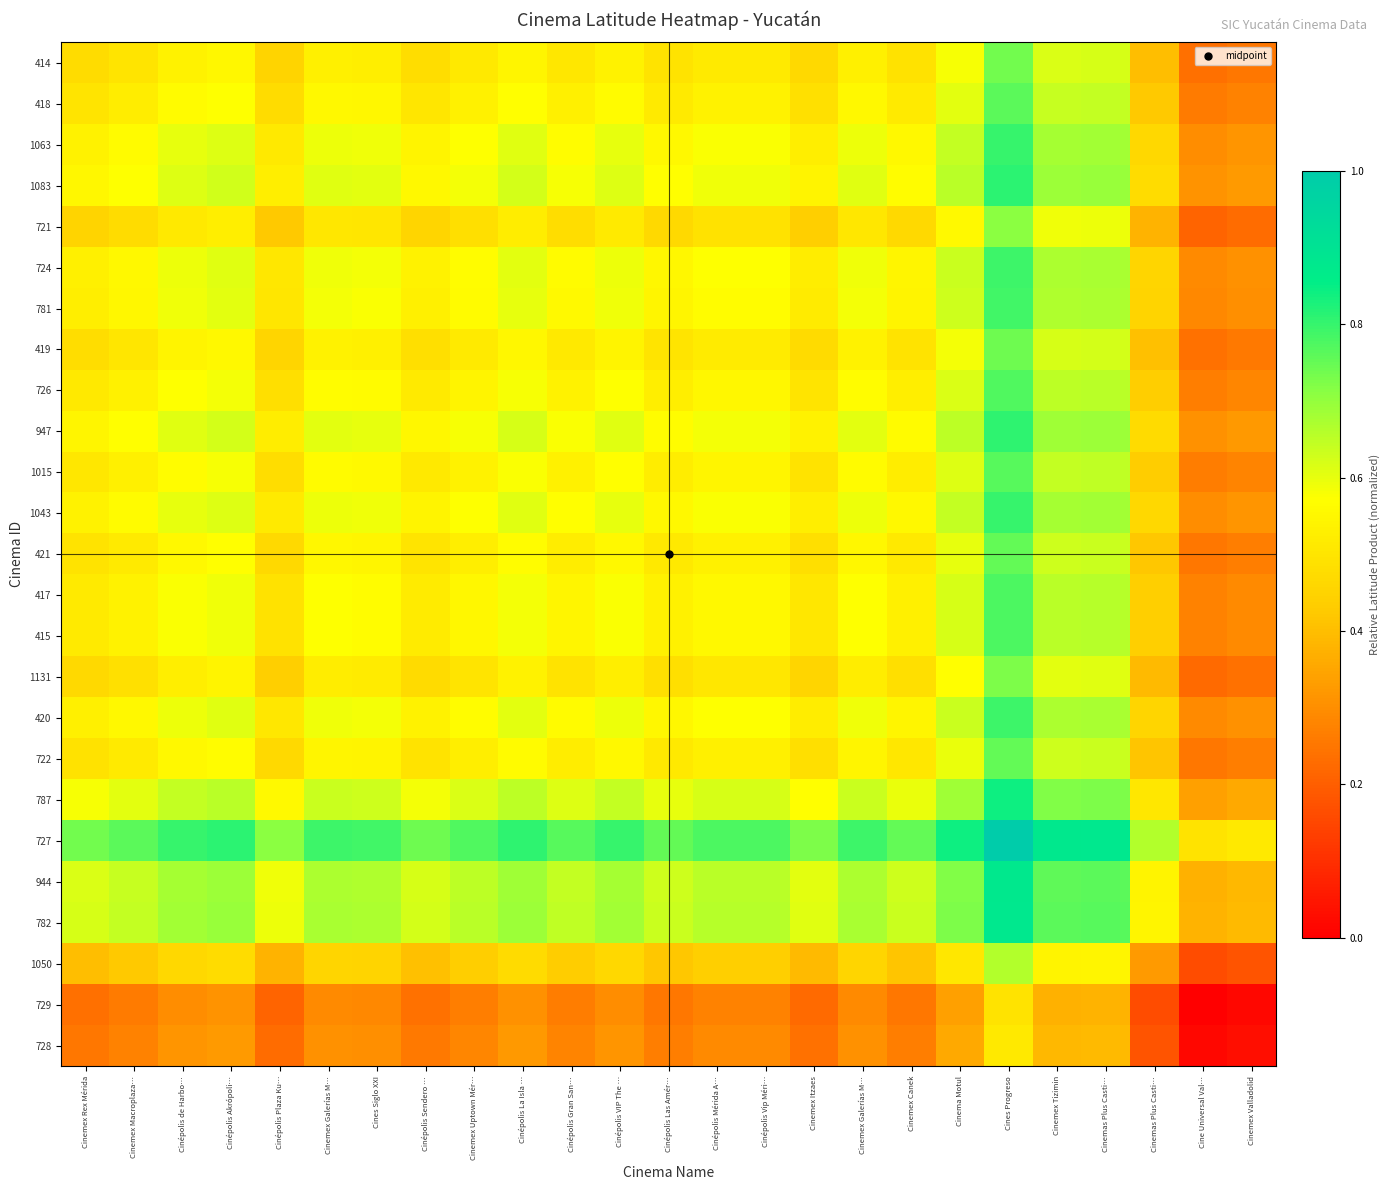

Reading left to right, list all the values displayed in this chart.

414: Cinemex Rex Mérida=0.5	Cinemex Macroplaza…=0.5	Cinépolis de Harbo…=0.5	Cinépolis Akrópoli…=0.6	Cinépolis Plaza Ku…=0.4	Cinemex Galerías M…=0.5	Cines Siglo XXI=0.5	Cinépolis Sendero …=0.5	Cinemex Uptown Mér…=0.5	Cinépolis La Isla …=0.5	Cinépolis Gran San…=0.5	Cinépolis VIP The …=0.5	Cinépolis Las Amér…=0.5	Cinépolis Mérida A…=0.5	Cinépolis Vip Méri…=0.5	Cinemex Itzaes=0.5	Cinemex Galerías M…=0.5	Cinemex Canek=0.5	Cinema Motul=0.6	Cines Progreso=0.7	Cinemex Tizimin=0.6	Cinemas Plus Casti…=0.6	Cinemas Plus Casti…=0.4	Cine Universal Val…=0.2	Cinemex Valladolid=0.3
418: Cinemex Rex Mérida=0.5	Cinemex Macroplaza…=0.5	Cinépolis de Harbo…=0.6	Cinépolis Akrópoli…=0.6	Cinépolis Plaza Ku…=0.5	Cinemex Galerías M…=0.6	Cines Siglo XXI=0.5	Cinépolis Sendero …=0.5	Cinemex Uptown Mér…=0.5	Cinépolis La Isla …=0.6	Cinépolis Gran San…=0.5	Cinépolis VIP The …=0.6	Cinépolis Las Amér…=0.5	Cinépolis Mérida A…=0.5	Cinépolis Vip Méri…=0.5	Cinemex Itzaes=0.5	Cinemex Galerías M…=0.6	Cinemex Canek=0.5	Cinema Motul=0.6	Cines Progreso=0.8	Cinemex Tizimin=0.6	Cinemas Plus Casti…=0.6	Cinemas Plus Casti…=0.4	Cine Universal Val…=0.3	Cinemex Valladolid=0.3
1063: Cinemex Rex Mérida=0.5	Cinemex Macroplaza…=0.6	Cinépolis de Harbo…=0.6	Cinépolis Akrópoli…=0.6	Cinépolis Plaza Ku…=0.5	Cinemex Galerías M…=0.6	Cines Siglo XXI=0.6	Cinépolis Sendero …=0.5	Cinemex Uptown Mér…=0.6	Cinépolis La Isla …=0.6	Cinépolis Gran San…=0.6	Cinépolis VIP The …=0.6	Cinépolis Las Amér…=0.6	Cinépolis Mérida A…=0.6	Cinépolis Vip Méri…=0.6	Cinemex Itzaes=0.5	Cinemex Galerías M…=0.6	Cinemex Canek=0.6	Cinema Motul=0.6	Cines Progreso=0.8	Cinemex Tizimin=0.7	Cinemas Plus Casti…=0.7	Cinemas Plus Casti…=0.5	Cine Universal Val…=0.3	Cinemex Valladolid=0.3
1083: Cinemex Rex Mérida=0.6	Cinemex Macroplaza…=0.6	Cinépolis de Harbo…=0.6	Cinépolis Akrópoli…=0.6	Cinépolis Plaza Ku…=0.5	Cinemex Galerías M…=0.6	Cines Siglo XXI=0.6	Cinépolis Sendero …=0.6	Cinemex Uptown Mér…=0.6	Cinépolis La Isla …=0.6	Cinépolis Gran San…=0.6	Cinépolis VIP The …=0.6	Cinépolis Las Amér…=0.6	Cinépolis Mérida A…=0.6	Cinépolis Vip Méri…=0.6	Cinemex Itzaes=0.5	Cinemex Galerías M…=0.6	Cinemex Canek=0.6	Cinema Motul=0.7	Cines Progreso=0.8	Cinemex Tizimin=0.7	Cinemas Plus Casti…=0.7	Cinemas Plus Casti…=0.5	Cine Universal Val…=0.3	Cinemex Valladolid=0.3
721: Cinemex Rex Mérida=0.4	Cinemex Macroplaza…=0.5	Cinépolis de Harbo…=0.5	Cinépolis Akrópoli…=0.5	Cinépolis Plaza Ku…=0.4	Cinemex Galerías M…=0.5	Cines Siglo XXI=0.5	Cinépolis Sendero …=0.5	Cinemex Uptown Mér…=0.5	Cinépolis La Isla …=0.5	Cinépolis Gran San…=0.5	Cinépolis VIP The …=0.5	Cinépolis Las Amér…=0.5	Cinépolis Mérida A…=0.5	Cinépolis Vip Méri…=0.5	Cinemex Itzaes=0.4	Cinemex Galerías M…=0.5	Cinemex Canek=0.5	Cinema Motul=0.6	Cines Progreso=0.7	Cinemex Tizimin=0.6	Cinemas Plus Casti…=0.6	Cinemas Plus Casti…=0.4	Cine Universal Val…=0.2	Cinemex Valladolid=0.2
724: Cinemex Rex Mérida=0.5	Cinemex Macroplaza…=0.6	Cinépolis de Harbo…=0.6	Cinépolis Akrópoli…=0.6	Cinépolis Plaza Ku…=0.5	Cinemex Galerías M…=0.6	Cines Siglo XXI=0.6	Cinépolis Sendero …=0.5	Cinemex Uptown Mér…=0.6	Cinépolis La Isla …=0.6	Cinépolis Gran San…=0.6	Cinépolis VIP The …=0.6	Cinépolis Las Amér…=0.5	Cinépolis Mérida A…=0.6	Cinépolis Vip Méri…=0.6	Cinemex Itzaes=0.5	Cinemex Galerías M…=0.6	Cinemex Canek=0.5	Cinema Motul=0.6	Cines Progreso=0.8	Cinemex Tizimin=0.7	Cinemas Plus Casti…=0.7	Cinemas Plus Casti…=0.5	Cine Universal Val…=0.3	Cinemex Valladolid=0.3
781: Cinemex Rex Mérida=0.5	Cinemex Macroplaza…=0.5	Cinépolis de Harbo…=0.6	Cinépolis Akrópoli…=0.6	Cinépolis Plaza Ku…=0.5	Cinemex Galerías M…=0.6	Cines Siglo XXI=0.6	Cinépolis Sendero …=0.5	Cinemex Uptown Mér…=0.6	Cinépolis La Isla …=0.6	Cinépolis Gran San…=0.6	Cinépolis VIP The …=0.6	Cinépolis Las Amér…=0.5	Cinépolis Mérida A…=0.6	Cinépolis Vip Méri…=0.6	Cinemex Itzaes=0.5	Cinemex Galerías M…=0.6	Cinemex Canek=0.5	Cinema Motul=0.6	Cines Progreso=0.8	Cinemex Tizimin=0.7	Cinemas Plus Casti…=0.7	Cinemas Plus Casti…=0.5	Cine Universal Val…=0.3	Cinemex Valladolid=0.3
419: Cinemex Rex Mérida=0.5	Cinemex Macroplaza…=0.5	Cinépolis de Harbo…=0.5	Cinépolis Akrópoli…=0.6	Cinépolis Plaza Ku…=0.5	Cinemex Galerías M…=0.5	Cines Siglo XXI=0.5	Cinépolis Sendero …=0.5	Cinemex Uptown Mér…=0.5	Cinépolis La Isla …=0.6	Cinépolis Gran San…=0.5	Cinépolis VIP The …=0.5	Cinépolis Las Amér…=0.5	Cinépolis Mérida A…=0.5	Cinépolis Vip Méri…=0.5	Cinemex Itzaes=0.5	Cinemex Galerías M…=0.5	Cinemex Canek=0.5	Cinema Motul=0.6	Cines Progreso=0.7	Cinemex Tizimin=0.6	Cinemas Plus Casti…=0.6	Cinemas Plus Casti…=0.4	Cine Universal Val…=0.2	Cinemex Valladolid=0.3
726: Cinemex Rex Mérida=0.5	Cinemex Macroplaza…=0.5	Cinépolis de Harbo…=0.6	Cinépolis Akrópoli…=0.6	Cinépolis Plaza Ku…=0.5	Cinemex Galerías M…=0.6	Cines Siglo XXI=0.6	Cinépolis Sendero …=0.5	Cinemex Uptown Mér…=0.5	Cinépolis La Isla …=0.6	Cinépolis Gran San…=0.5	Cinépolis VIP The …=0.6	Cinépolis Las Amér…=0.5	Cinépolis Mérida A…=0.5	Cinépolis Vip Méri…=0.5	Cinemex Itzaes=0.5	Cinemex Galerías M…=0.6	Cinemex Canek=0.5	Cinema Motul=0.6	Cines Progreso=0.8	Cinemex Tizimin=0.6	Cinemas Plus Casti…=0.7	Cinemas Plus Casti…=0.4	Cine Universal Val…=0.3	Cinemex Valladolid=0.3
947: Cinemex Rex Mérida=0.5	Cinemex Macroplaza…=0.6	Cinépolis de Harbo…=0.6	Cinépolis Akrópoli…=0.6	Cinépolis Plaza Ku…=0.5	Cinemex Galerías M…=0.6	Cines Siglo XXI=0.6	Cinépolis Sendero …=0.6	Cinemex Uptown Mér…=0.6	Cinépolis La Isla …=0.6	Cinépolis Gran San…=0.6	Cinépolis VIP The …=0.6	Cinépolis Las Amér…=0.6	Cinépolis Mérida A…=0.6	Cinépolis Vip Méri…=0.6	Cinemex Itzaes=0.5	Cinemex Galerías M…=0.6	Cinemex Canek=0.6	Cinema Motul=0.7	Cines Progreso=0.8	Cinemex Tizimin=0.7	Cinemas Plus Casti…=0.7	Cinemas Plus Casti…=0.5	Cine Universal Val…=0.3	Cinemex Valladolid=0.3
1015: Cinemex Rex Mérida=0.5	Cinemex Macroplaza…=0.5	Cinépolis de Harbo…=0.6	Cinépolis Akrópoli…=0.6	Cinépolis Plaza Ku…=0.5	Cinemex Galerías M…=0.6	Cines Siglo XXI=0.6	Cinépolis Sendero …=0.5	Cinemex Uptown Mér…=0.5	Cinépolis La Isla …=0.6	Cinépolis Gran San…=0.5	Cinépolis VIP The …=0.6	Cinépolis Las Amér…=0.5	Cinépolis Mérida A…=0.5	Cinépolis Vip Méri…=0.5	Cinemex Itzaes=0.5	Cinemex Galerías M…=0.6	Cinemex Canek=0.5	Cinema Motul=0.6	Cines Progreso=0.8	Cinemex Tizimin=0.6	Cinemas Plus Casti…=0.6	Cinemas Plus Casti…=0.4	Cine Universal Val…=0.3	Cinemex Valladolid=0.3
1043: Cinemex Rex Mérida=0.5	Cinemex Macroplaza…=0.6	Cinépolis de Harbo…=0.6	Cinépolis Akrópoli…=0.6	Cinépolis Plaza Ku…=0.5	Cinemex Galerías M…=0.6	Cines Siglo XXI=0.6	Cinépolis Sendero …=0.5	Cinemex Uptown Mér…=0.6	Cinépolis La Isla …=0.6	Cinépolis Gran San…=0.6	Cinépolis VIP The …=0.6	Cinépolis Las Amér…=0.6	Cinépolis Mérida A…=0.6	Cinépolis Vip Méri…=0.6	Cinemex Itzaes=0.5	Cinemex Galerías M…=0.6	Cinemex Canek=0.6	Cinema Motul=0.6	Cines Progreso=0.8	Cinemex Tizimin=0.7	Cinemas Plus Casti…=0.7	Cinemas Plus Casti…=0.5	Cine Universal Val…=0.3	Cinemex Valladolid=0.3
421: Cinemex Rex Mérida=0.5	Cinemex Macroplaza…=0.5	Cinépolis de Harbo…=0.6	Cinépolis Akrópoli…=0.6	Cinépolis Plaza Ku…=0.5	Cinemex Galerías M…=0.5	Cines Siglo XXI=0.5	Cinépolis Sendero …=0.5	Cinemex Uptown Mér…=0.5	Cinépolis La Isla …=0.6	Cinépolis Gran San…=0.5	Cinépolis VIP The …=0.6	Cinépolis Las Amér…=0.5	Cinépolis Mérida A…=0.5	Cinépolis Vip Méri…=0.5	Cinemex Itzaes=0.5	Cinemex Galerías M…=0.5	Cinemex Canek=0.5	Cinema Motul=0.6	Cines Progreso=0.8	Cinemex Tizimin=0.6	Cinemas Plus Casti…=0.6	Cinemas Plus Casti…=0.4	Cine Universal Val…=0.3	Cinemex Valladolid=0.3
417: Cinemex Rex Mérida=0.5	Cinemex Macroplaza…=0.5	Cinépolis de Harbo…=0.6	Cinépolis Akrópoli…=0.6	Cinépolis Plaza Ku…=0.5	Cinemex Galerías M…=0.6	Cines Siglo XXI=0.6	Cinépolis Sendero …=0.5	Cinemex Uptown Mér…=0.5	Cinépolis La Isla …=0.6	Cinépolis Gran San…=0.5	Cinépolis VIP The …=0.6	Cinépolis Las Amér…=0.5	Cinépolis Mérida A…=0.6	Cinépolis Vip Méri…=0.6	Cinemex Itzaes=0.5	Cinemex Galerías M…=0.6	Cinemex Canek=0.5	Cinema Motul=0.6	Cines Progreso=0.8	Cinemex Tizimin=0.7	Cinemas Plus Casti…=0.7	Cinemas Plus Casti…=0.4	Cine Universal Val…=0.3	Cinemex Valladolid=0.3
415: Cinemex Rex Mérida=0.5	Cinemex Macroplaza…=0.5	Cinépolis de Harbo…=0.6	Cinépolis Akrópoli…=0.6	Cinépolis Plaza Ku…=0.5	Cinemex Galerías M…=0.6	Cines Siglo XXI=0.6	Cinépolis Sendero …=0.5	Cinemex Uptown Mér…=0.5	Cinépolis La Isla …=0.6	Cinépolis Gran San…=0.5	Cinépolis VIP The …=0.6	Cinépolis Las Amér…=0.5	Cinépolis Mérida A…=0.6	Cinépolis Vip Méri…=0.6	Cinemex Itzaes=0.5	Cinemex Galerías M…=0.6	Cinemex Canek=0.5	Cinema Motul=0.6	Cines Progreso=0.8	Cinemex Tizimin=0.7	Cinemas Plus Casti…=0.7	Cinemas Plus Casti…=0.4	Cine Universal Val…=0.3	Cinemex Valladolid=0.3
1131: Cinemex Rex Mérida=0.5	Cinemex Macroplaza…=0.5	Cinépolis de Harbo…=0.5	Cinépolis Akrópoli…=0.5	Cinépolis Plaza Ku…=0.4	Cinemex Galerías M…=0.5	Cines Siglo XXI=0.5	Cinépolis Sendero …=0.5	Cinemex Uptown Mér…=0.5	Cinépolis La Isla …=0.5	Cinépolis Gran San…=0.5	Cinépolis VIP The …=0.5	Cinépolis Las Amér…=0.5	Cinépolis Mérida A…=0.5	Cinépolis Vip Méri…=0.5	Cinemex Itzaes=0.5	Cinemex Galerías M…=0.5	Cinemex Canek=0.5	Cinema Motul=0.6	Cines Progreso=0.7	Cinemex Tizimin=0.6	Cinemas Plus Casti…=0.6	Cinemas Plus Casti…=0.4	Cine Universal Val…=0.2	Cinemex Valladolid=0.2
420: Cinemex Rex Mérida=0.5	Cinemex Macroplaza…=0.6	Cinépolis de Harbo…=0.6	Cinépolis Akrópoli…=0.6	Cinépolis Plaza Ku…=0.5	Cinemex Galerías M…=0.6	Cines Siglo XXI=0.6	Cinépolis Sendero …=0.5	Cinemex Uptown Mér…=0.6	Cinépolis La Isla …=0.6	Cinépolis Gran San…=0.6	Cinépolis VIP The …=0.6	Cinépolis Las Amér…=0.5	Cinépolis Mérida A…=0.6	Cinépolis Vip Méri…=0.6	Cinemex Itzaes=0.5	Cinemex Galerías M…=0.6	Cinemex Canek=0.5	Cinema Motul=0.6	Cines Progreso=0.8	Cinemex Tizimin=0.7	Cinemas Plus Casti…=0.7	Cinemas Plus Casti…=0.5	Cine Universal Val…=0.3	Cinemex Valladolid=0.3
722: Cinemex Rex Mérida=0.5	Cinemex Macroplaza…=0.5	Cinépolis de Harbo…=0.6	Cinépolis Akrópoli…=0.6	Cinépolis Plaza Ku…=0.5	Cinemex Galerías M…=0.5	Cines Siglo XXI=0.5	Cinépolis Sendero …=0.5	Cinemex Uptown Mér…=0.5	Cinépolis La Isla …=0.6	Cinépolis Gran San…=0.5	Cinépolis VIP The …=0.6	Cinépolis Las Amér…=0.5	Cinépolis Mérida A…=0.5	Cinépolis Vip Méri…=0.5	Cinemex Itzaes=0.5	Cinemex Galerías M…=0.5	Cinemex Canek=0.5	Cinema Motul=0.6	Cines Progreso=0.8	Cinemex Tizimin=0.6	Cinemas Plus Casti…=0.6	Cinemas Plus Casti…=0.4	Cine Universal Val…=0.3	Cinemex Valladolid=0.3
787: Cinemex Rex Mérida=0.6	Cinemex Macroplaza…=0.6	Cinépolis de Harbo…=0.6	Cinépolis Akrópoli…=0.7	Cinépolis Plaza Ku…=0.6	Cinemex Galerías M…=0.6	Cines Siglo XXI=0.6	Cinépolis Sendero …=0.6	Cinemex Uptown Mér…=0.6	Cinépolis La Isla …=0.7	Cinépolis Gran San…=0.6	Cinépolis VIP The …=0.6	Cinépolis Las Amér…=0.6	Cinépolis Mérida A…=0.6	Cinépolis Vip Méri…=0.6	Cinemex Itzaes=0.6	Cinemex Galerías M…=0.6	Cinemex Canek=0.6	Cinema Motul=0.7	Cines Progreso=0.8	Cinemex Tizimin=0.7	Cinemas Plus Casti…=0.7	Cinemas Plus Casti…=0.5	Cine Universal Val…=0.3	Cinemex Valladolid=0.4
727: Cinemex Rex Mérida=0.7	Cinemex Macroplaza…=0.8	Cinépolis de Harbo…=0.8	Cinépolis Akrópoli…=0.8	Cinépolis Plaza Ku…=0.7	Cinemex Galerías M…=0.8	Cines Siglo XXI=0.8	Cinépolis Sendero …=0.7	Cinemex Uptown Mér…=0.8	Cinépolis La Isla …=0.8	Cinépolis Gran San…=0.8	Cinépolis VIP The …=0.8	Cinépolis Las Amér…=0.8	Cinépolis Mérida A…=0.8	Cinépolis Vip Méri…=0.8	Cinemex Itzaes=0.7	Cinemex Galerías M…=0.8	Cinemex Canek=0.8	Cinema Motul=0.8	Cines Progreso=1.0	Cinemex Tizimin=0.9	Cinemas Plus Casti…=0.9	Cinemas Plus Casti…=0.7	Cine Universal Val…=0.5	Cinemex Valladolid=0.5
944: Cinemex Rex Mérida=0.6	Cinemex Macroplaza…=0.6	Cinépolis de Harbo…=0.7	Cinépolis Akrópoli…=0.7	Cinépolis Plaza Ku…=0.6	Cinemex Galerías M…=0.7	Cines Siglo XXI=0.7	Cinépolis Sendero …=0.6	Cinemex Uptown Mér…=0.6	Cinépolis La Isla …=0.7	Cinépolis Gran San…=0.6	Cinépolis VIP The …=0.7	Cinépolis Las Amér…=0.6	Cinépolis Mérida A…=0.7	Cinépolis Vip Méri…=0.7	Cinemex Itzaes=0.6	Cinemex Galerías M…=0.7	Cinemex Canek=0.6	Cinema Motul=0.7	Cines Progreso=0.9	Cinemex Tizimin=0.8	Cinemas Plus Casti…=0.8	Cinemas Plus Casti…=0.5	Cine Universal Val…=0.4	Cinemex Valladolid=0.4
782: Cinemex Rex Mérida=0.6	Cinemex Macroplaza…=0.6	Cinépolis de Harbo…=0.7	Cinépolis Akrópoli…=0.7	Cinépolis Plaza Ku…=0.6	Cinemex Galerías M…=0.7	Cines Siglo XXI=0.7	Cinépolis Sendero …=0.6	Cinemex Uptown Mér…=0.7	Cinépolis La Isla …=0.7	Cinépolis Gran San…=0.6	Cinépolis VIP The …=0.7	Cinépolis Las Amér…=0.6	Cinépolis Mérida A…=0.7	Cinépolis Vip Méri…=0.7	Cinemex Itzaes=0.6	Cinemex Galerías M…=0.7	Cinemex Canek=0.6	Cinema Motul=0.7	Cines Progreso=0.9	Cinemex Tizimin=0.8	Cinemas Plus Casti…=0.8	Cinemas Plus Casti…=0.5	Cine Universal Val…=0.4	Cinemex Valladolid=0.4
1050: Cinemex Rex Mérida=0.4	Cinemex Macroplaza…=0.4	Cinépolis de Harbo…=0.5	Cinépolis Akrópoli…=0.5	Cinépolis Plaza Ku…=0.4	Cinemex Galerías M…=0.5	Cines Siglo XXI=0.5	Cinépolis Sendero …=0.4	Cinemex Uptown Mér…=0.4	Cinépolis La Isla …=0.5	Cinépolis Gran San…=0.4	Cinépolis VIP The …=0.5	Cinépolis Las Amér…=0.4	Cinépolis Mérida A…=0.4	Cinépolis Vip Méri…=0.4	Cinemex Itzaes=0.4	Cinemex Galerías M…=0.5	Cinemex Canek=0.4	Cinema Motul=0.5	Cines Progreso=0.7	Cinemex Tizimin=0.5	Cinemas Plus Casti…=0.5	Cinemas Plus Casti…=0.3	Cine Universal Val…=0.2	Cinemex Valladolid=0.2
729: Cinemex Rex Mérida=0.2	Cinemex Macroplaza…=0.3	Cinépolis de Harbo…=0.3	Cinépolis Akrópoli…=0.3	Cinépolis Plaza Ku…=0.2	Cinemex Galerías M…=0.3	Cines Siglo XXI=0.3	Cinépolis Sendero …=0.2	Cinemex Uptown Mér…=0.3	Cinépolis La Isla …=0.3	Cinépolis Gran San…=0.3	Cinépolis VIP The …=0.3	Cinépolis Las Amér…=0.3	Cinépolis Mérida A…=0.3	Cinépolis Vip Méri…=0.3	Cinemex Itzaes=0.2	Cinemex Galerías M…=0.3	Cinemex Canek=0.3	Cinema Motul=0.3	Cines Progreso=0.5	Cinemex Tizimin=0.4	Cinemas Plus Casti…=0.4	Cinemas Plus Casti…=0.2	Cine Universal Val…=0.0	Cinemex Valladolid=0.0
728: Cinemex Rex Mérida=0.3	Cinemex Macroplaza…=0.3	Cinépolis de Harbo…=0.3	Cinépolis Akrópoli…=0.3	Cinépolis Plaza Ku…=0.2	Cinemex Galerías M…=0.3	Cines Siglo XXI=0.3	Cinépolis Sendero …=0.3	Cinemex Uptown Mér…=0.3	Cinépolis La Isla …=0.3	Cinépolis Gran San…=0.3	Cinépolis VIP The …=0.3	Cinépolis Las Amér…=0.3	Cinépolis Mérida A…=0.3	Cinépolis Vip Méri…=0.3	Cinemex Itzaes=0.2	Cinemex Galerías M…=0.3	Cinemex Canek=0.3	Cinema Motul=0.4	Cines Progreso=0.5	Cinemex Tizimin=0.4	Cinemas Plus Casti…=0.4	Cinemas Plus Casti…=0.2	Cine Universal Val…=0.0	Cinemex Valladolid=0.0